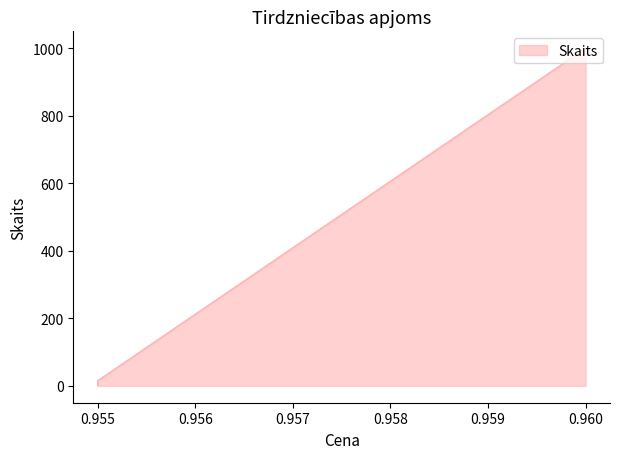

True or false: the data shows 20 at 0.955.

False